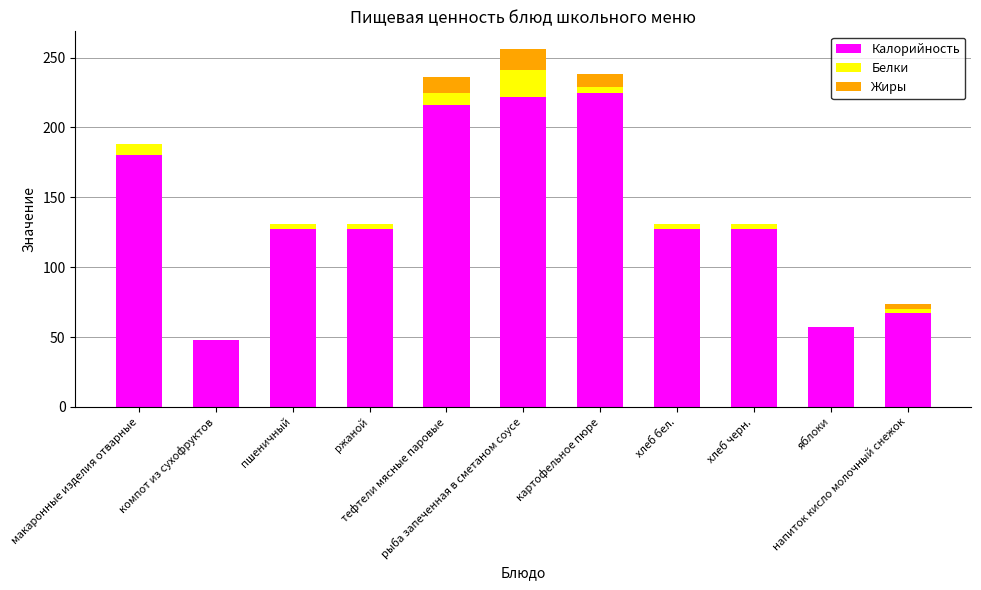

What is the maximum value for Калорийность?

225